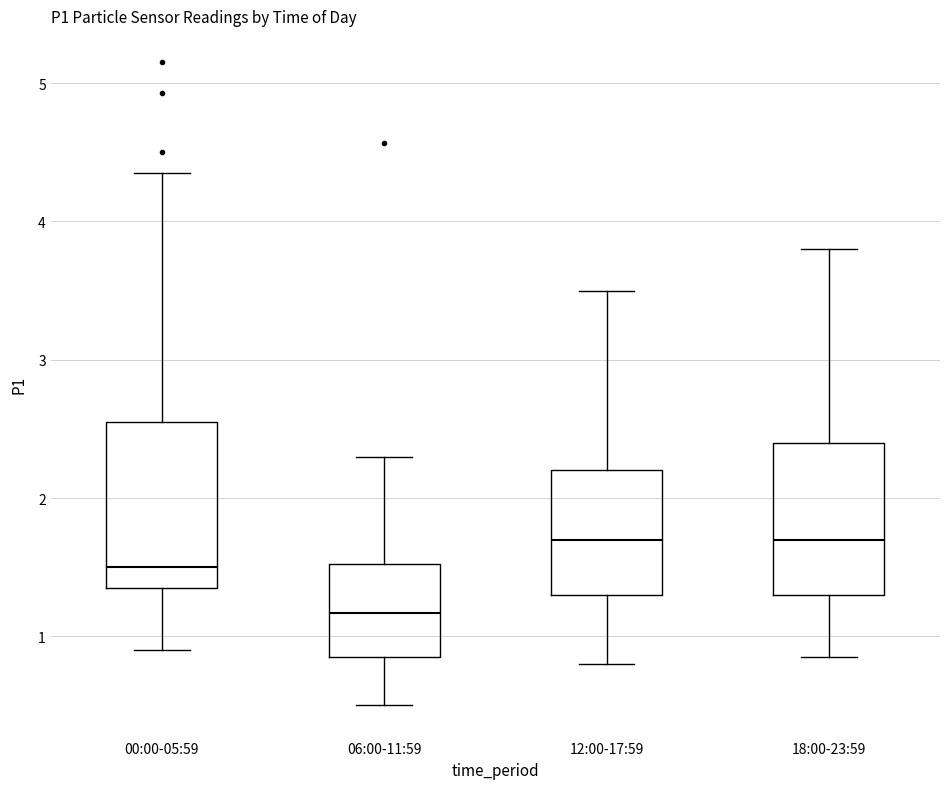

Where does the upper whisker of the box for 12:00-17:59 end on the y-axis? The values are not printed on the chart, so give them approximately, as read against the axis.

3.5